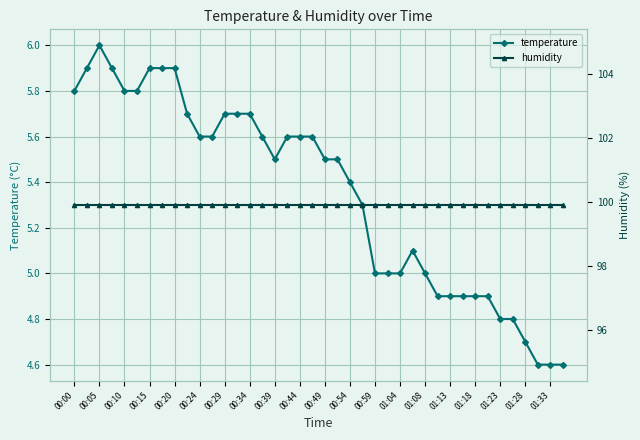

What is the lowest value of the humidity series?

99.9